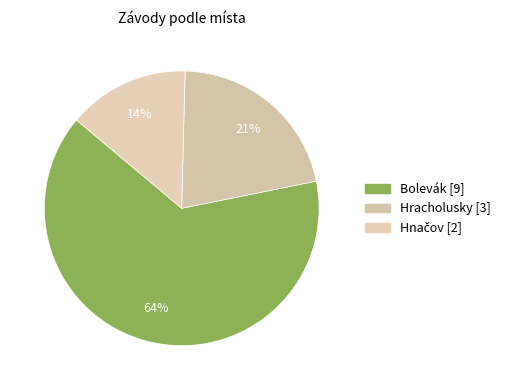

Is it true that Bolevák is 59% of the pie?

False